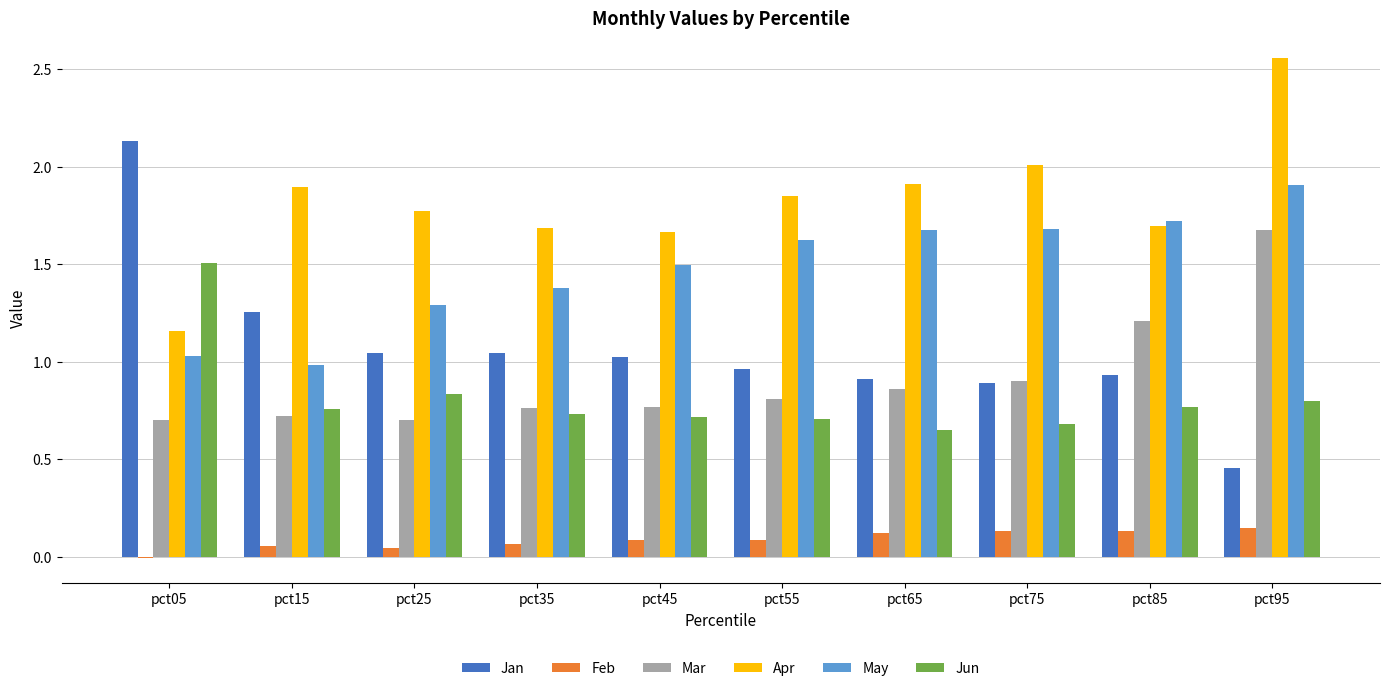

Are the bars horizontal?

No